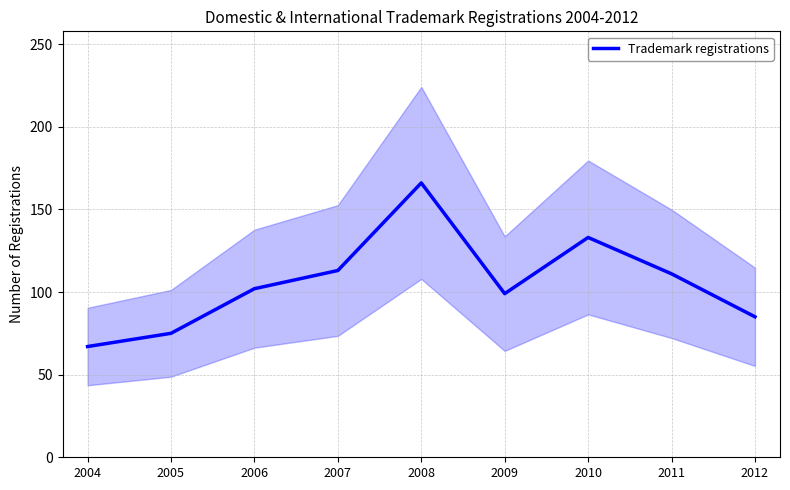

Where is the first local maximum?

2008